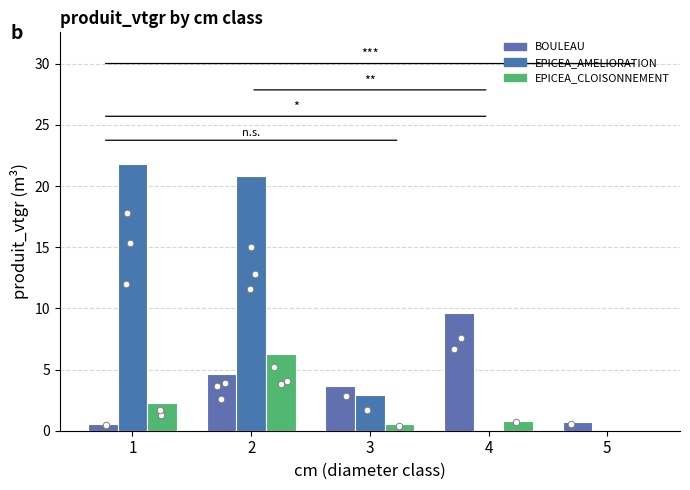

Which series has the largest total across all categories?

EPICEA_AMELIORATION